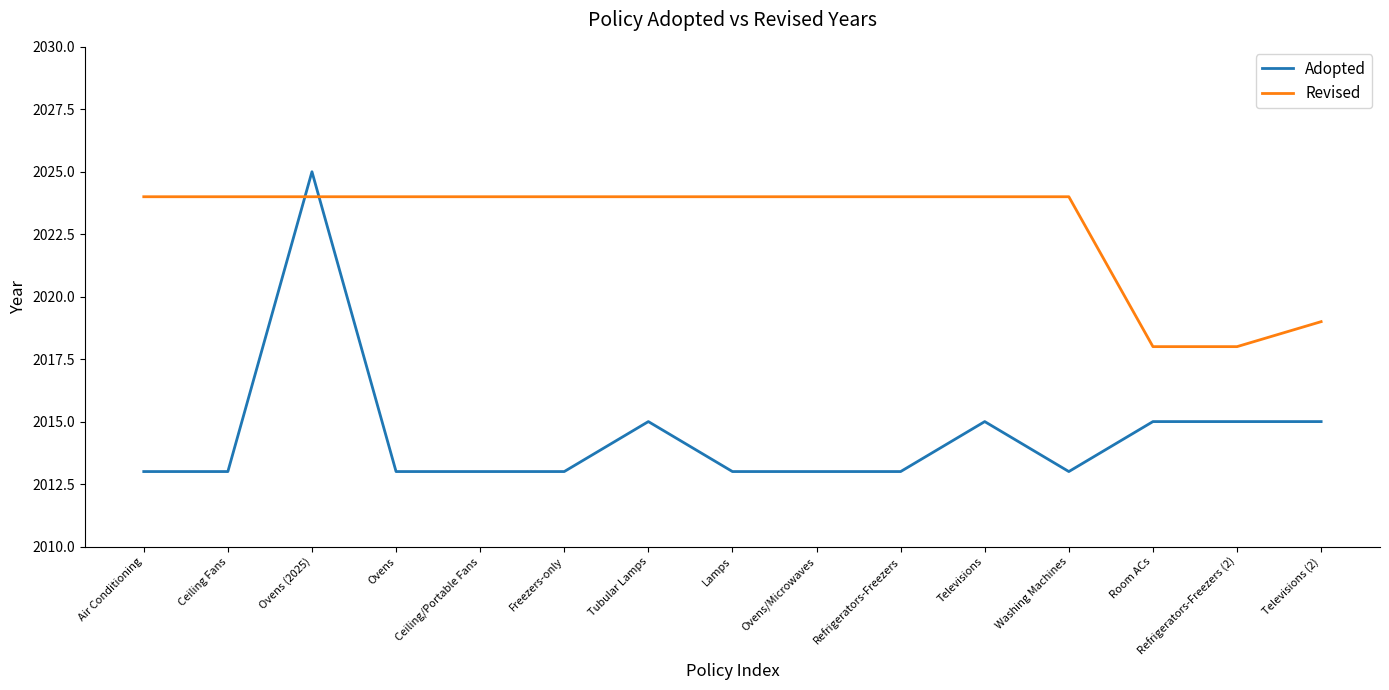

What is the ratio of the value at Ovens (2025) to the value at Refrigerators-Freezers (2)?

1.0